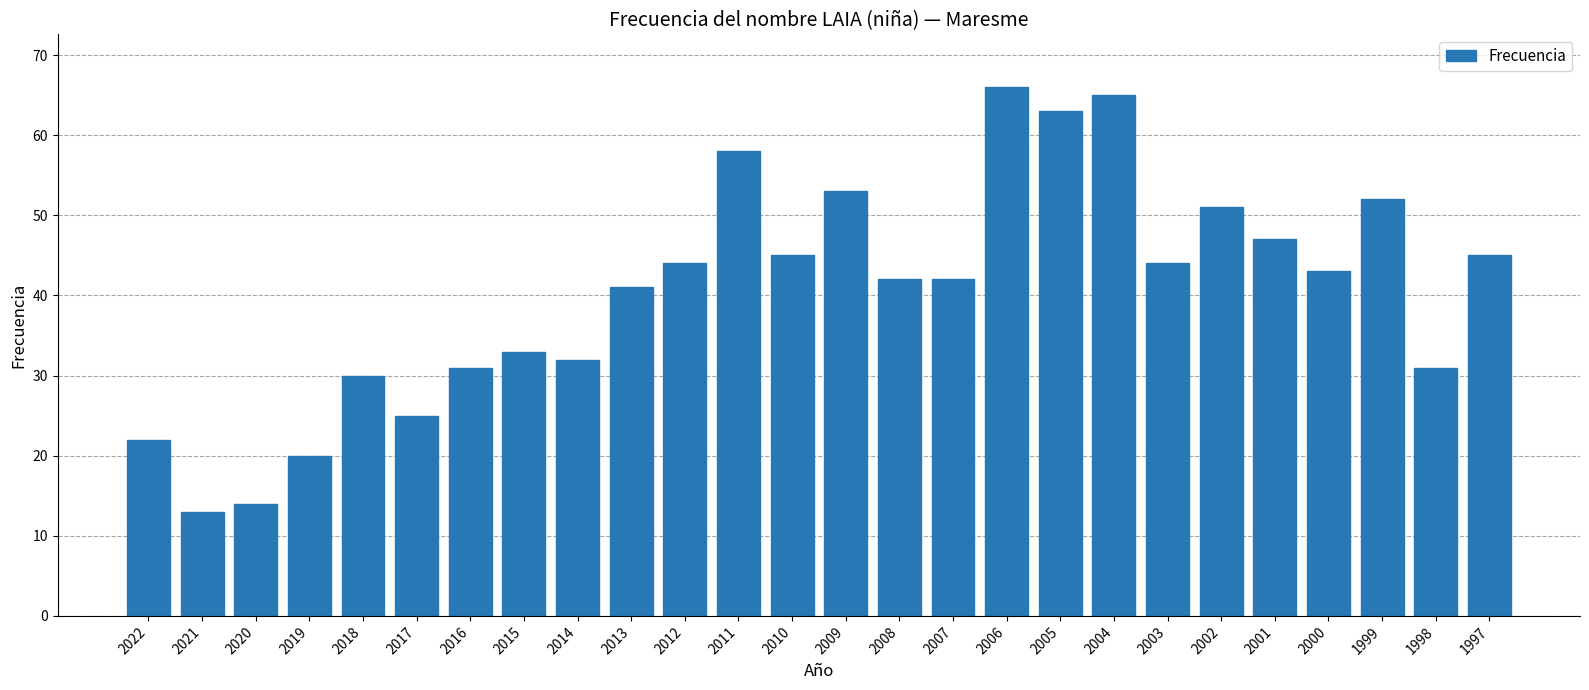

Does the chart contain any negative values?

No